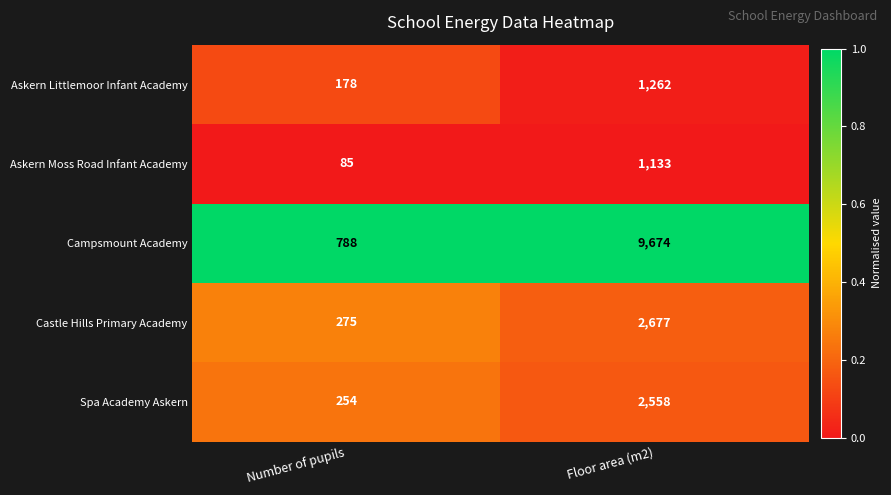

What is the total value across all series at Number of pupils?

1580